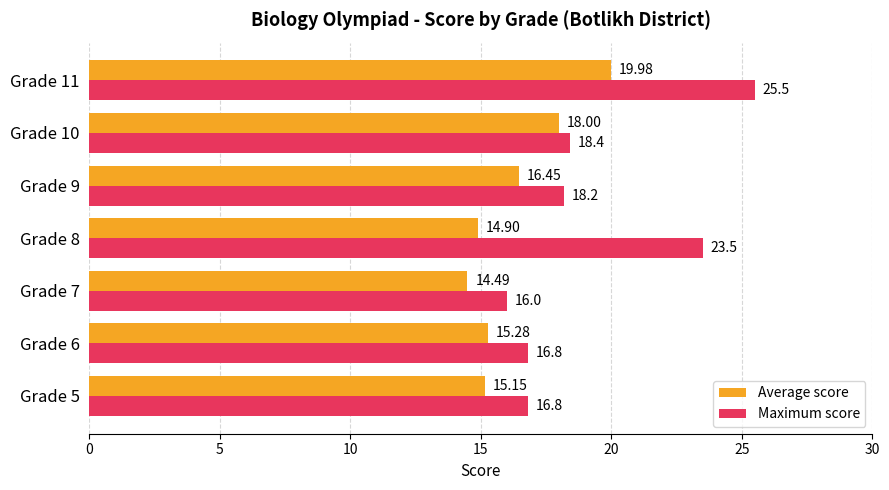

What is the total value across all series at Grade 7?

30.5